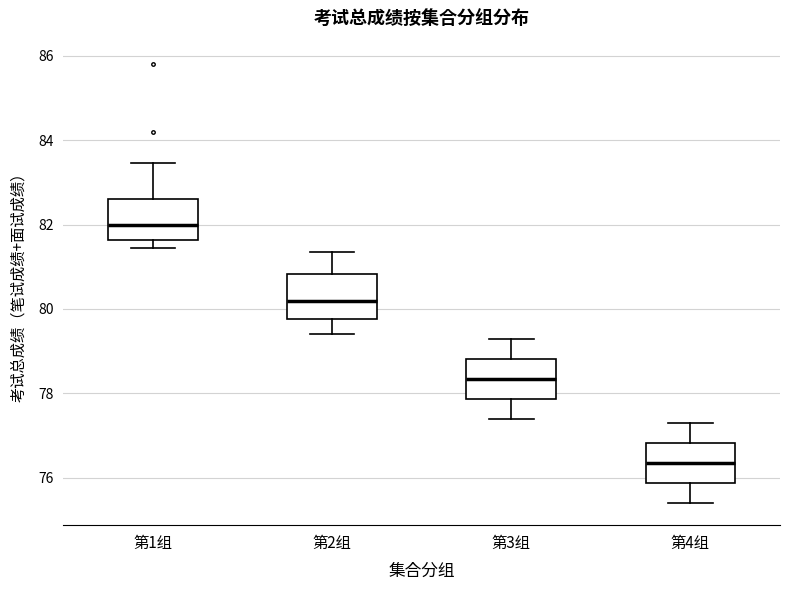

Where does the median line of the box for 第3组 sit on the y-axis? The values are not printed on the chart, so give them approximately, as read against the axis.

78.4